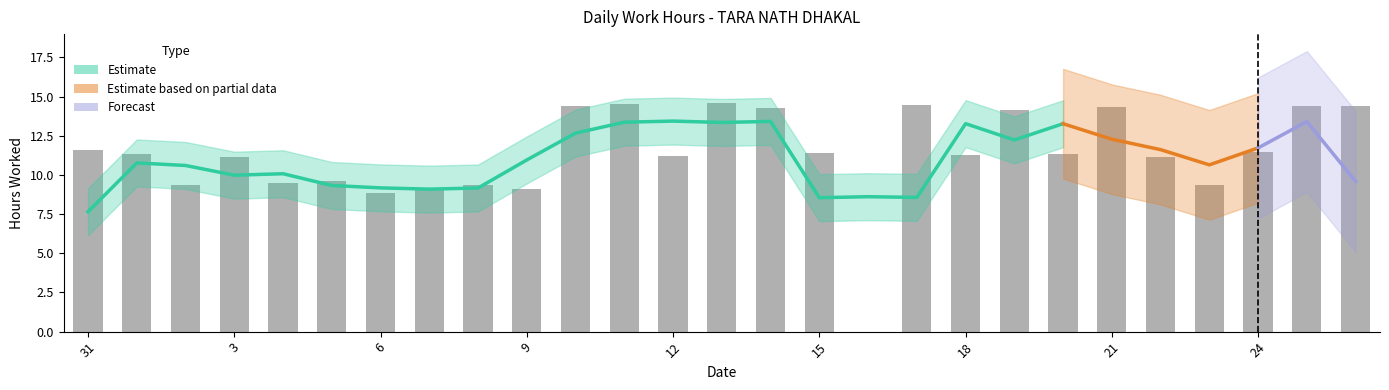

What is the label of the 26th bar from the right?

1